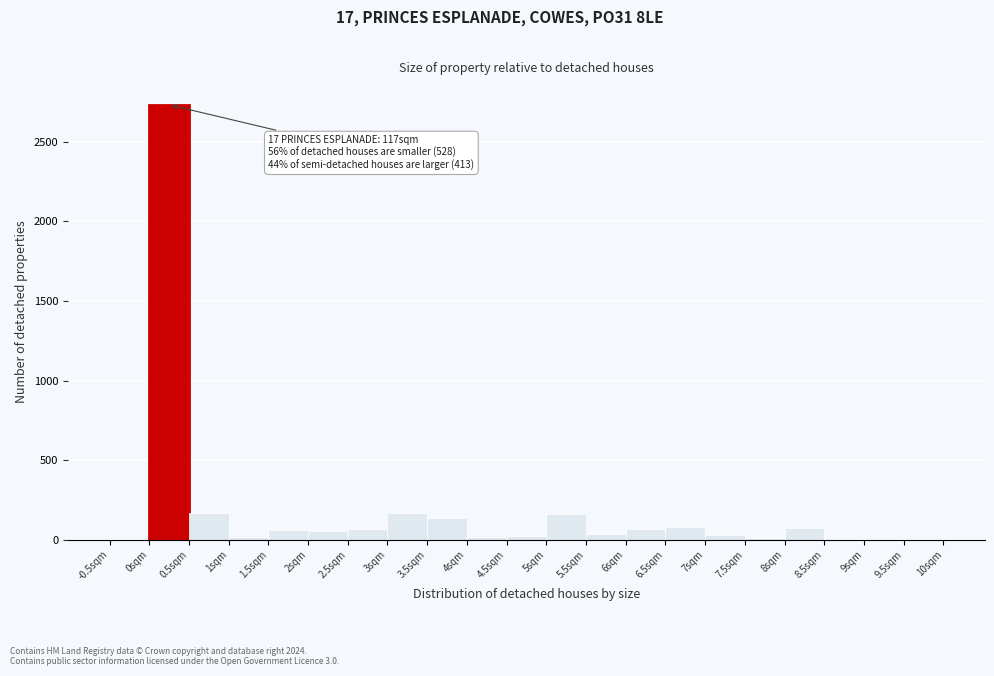

Over which range of the x-axis is the bar tallest?

0.0 to 0.5